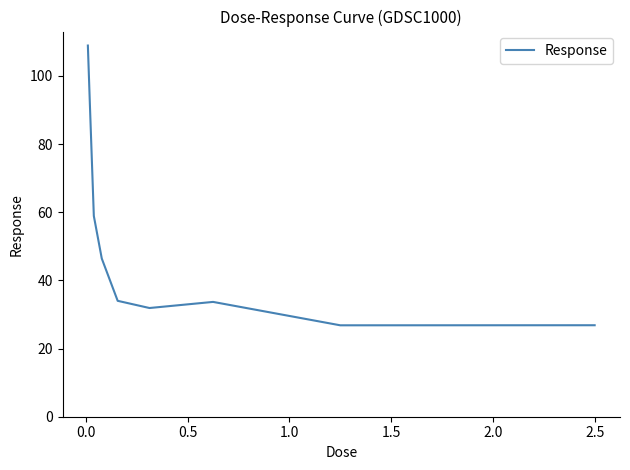

What is the smallest value displayed?

26.8